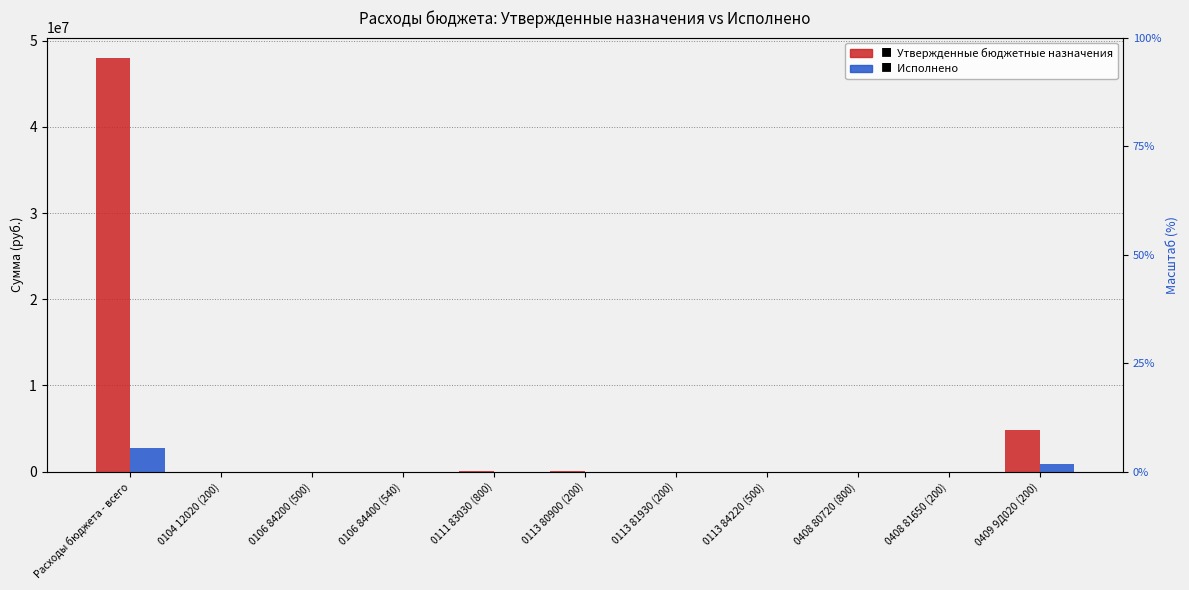

At which category is the sum across all series the highest?

Расходы бюджета - всего